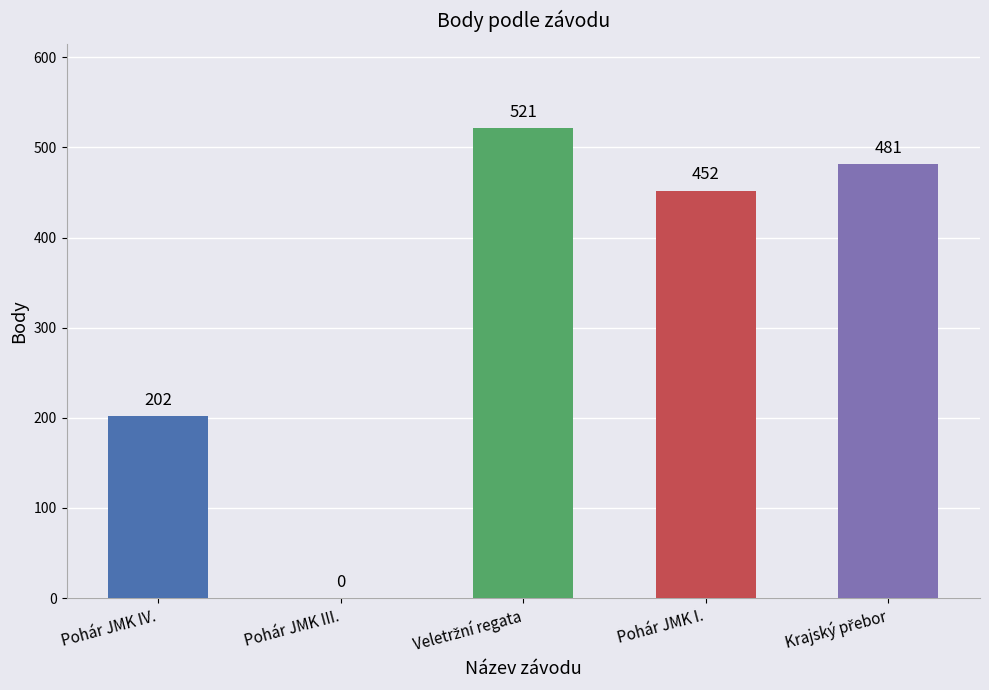

How many categories are shown in the chart?

5